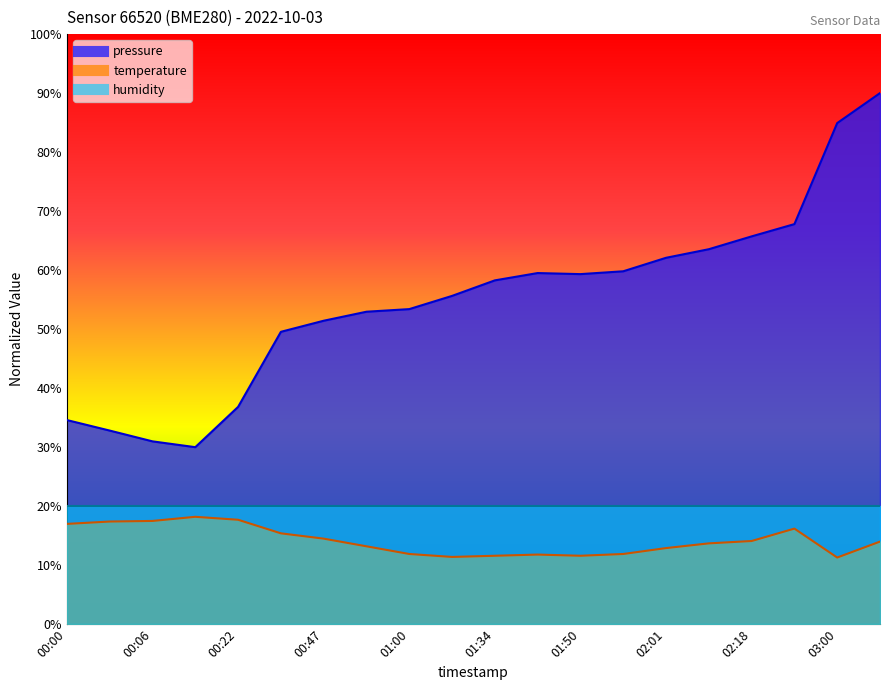

True or false: temperature and pressure cross at least once.

False